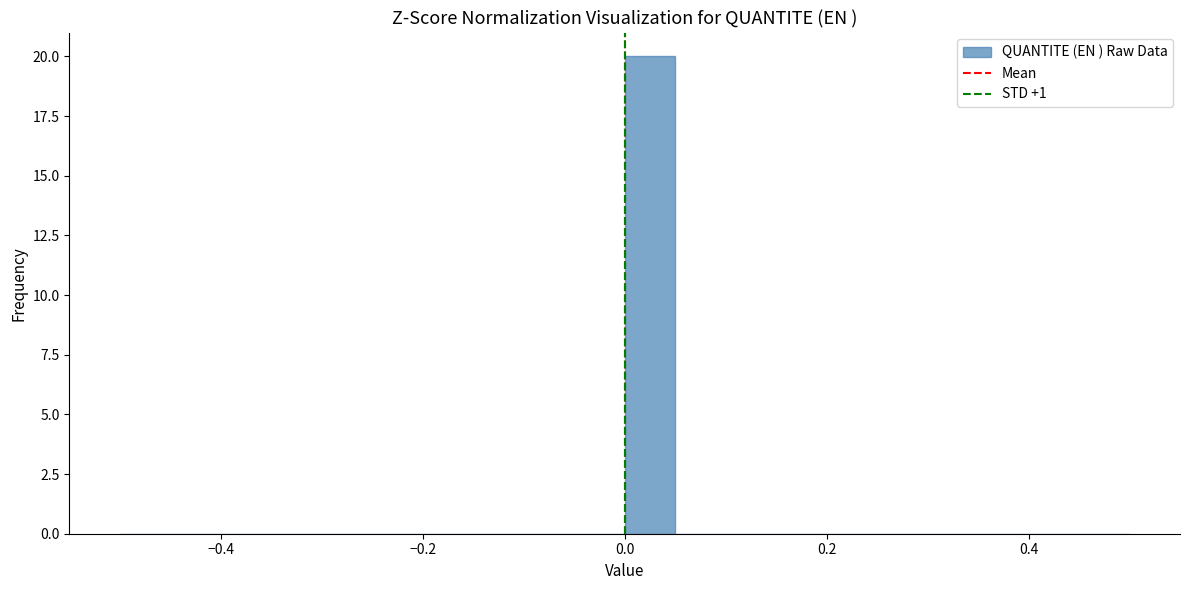

Read against the x-axis, roughly where is the centre of the tallest bar?

0.02